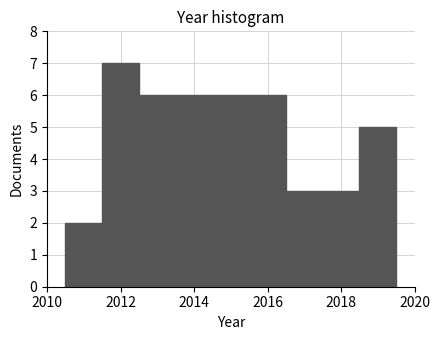

Over which range of the x-axis is the bar tallest?

2011.5 to 2012.5